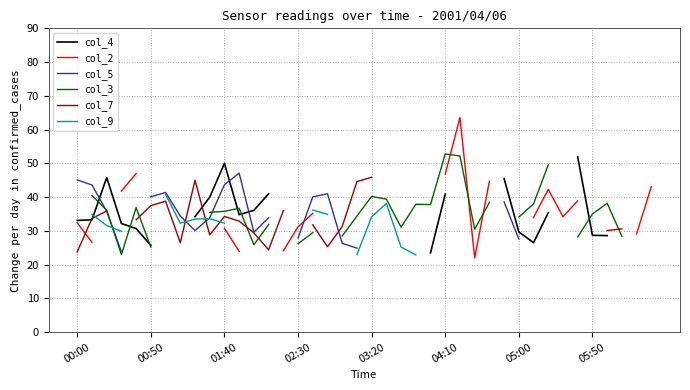

Read the col_5 value at 00:50.

40.1